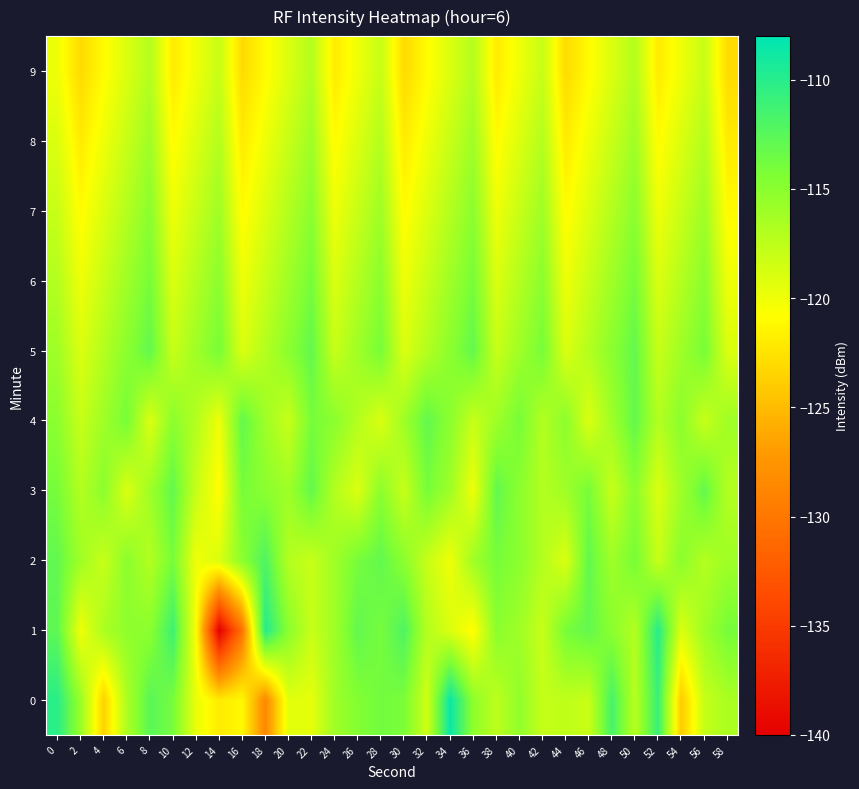

Reading left to right, transcribe all the data shown in this chart.

0: 0=-110.1	2=-115.7	4=-123.6	6=-116.7	8=-112.5	10=-114.0	12=-119.7	14=-122.0	16=-121.1	18=-128.6	20=-119.4	22=-119.5	24=-116.0	26=-114.6	28=-113.8	30=-114.2	32=-118.4	34=-108.5	36=-115.2	38=-117.5	40=-115.3	42=-117.9	44=-117.6	46=-118.1	48=-111.6	50=-117.2	52=-110.8	54=-124.1	56=-118.0	58=-116.6
1: 0=-112.8	2=-120.1	4=-116.6	6=-115.2	8=-115.0	10=-111.1	12=-120.6	14=-140.0	16=-130.2	18=-109.8	20=-115.0	22=-118.0	24=-116.0	26=-113.0	28=-114.0	30=-112.0	32=-117.0	34=-119.0	36=-121.0	38=-115.0	40=-116.0	42=-118.0	44=-114.0	46=-113.0	48=-115.0	50=-117.0	52=-110.0	54=-119.0	56=-116.0	58=-114.0
2: 0=-113.0	2=-116.0	4=-118.0	6=-115.0	8=-117.0	10=-114.0	12=-120.0	14=-119.0	16=-115.0	18=-112.0	20=-117.0	22=-118.0	24=-116.0	26=-114.0	28=-113.0	30=-115.0	32=-118.0	34=-120.0	36=-116.0	38=-114.0	40=-115.0	42=-117.0	44=-119.0	46=-113.0	48=-116.0	50=-114.0	52=-118.0	54=-115.0	56=-117.0	58=-116.0
3: 0=-114.0	2=-117.0	4=-115.0	6=-119.0	8=-116.0	10=-113.0	12=-118.0	14=-121.0	16=-114.0	18=-115.0	20=-116.0	22=-113.0	24=-117.0	26=-119.0	28=-115.0	30=-118.0	32=-114.0	34=-116.0	36=-120.0	38=-113.0	40=-115.0	42=-117.0	44=-116.0	46=-114.0	48=-118.0	50=-115.0	52=-119.0	54=-116.0	56=-113.0	58=-117.0
4: 0=-115.0	2=-118.0	4=-116.0	6=-114.0	8=-119.0	10=-115.0	12=-117.0	14=-120.0	16=-113.0	18=-116.0	20=-118.0	22=-114.0	24=-115.0	26=-117.0	28=-119.0	30=-116.0	32=-113.0	34=-115.0	36=-118.0	38=-116.0	40=-114.0	42=-117.0	44=-115.0	46=-119.0	48=-116.0	50=-113.0	52=-117.0	54=-115.0	56=-118.0	58=-116.0
5: 0=-116.0	2=-119.0	4=-117.0	6=-115.0	8=-113.0	10=-118.0	12=-116.0	14=-114.0	16=-119.0	18=-117.0	20=-115.0	22=-113.0	24=-118.0	26=-116.0	28=-114.0	30=-119.0	32=-117.0	34=-115.0	36=-113.0	38=-118.0	40=-116.0	42=-114.0	44=-119.0	46=-117.0	48=-115.0	50=-113.0	52=-118.0	54=-116.0	56=-114.0	58=-119.0
6: 0=-117.0	2=-120.0	4=-118.0	6=-116.0	8=-114.0	10=-119.0	12=-117.0	14=-115.0	16=-120.0	18=-118.0	20=-116.0	22=-114.0	24=-119.0	26=-117.0	28=-115.0	30=-120.0	32=-118.0	34=-116.0	36=-114.0	38=-119.0	40=-117.0	42=-115.0	44=-120.0	46=-118.0	48=-116.0	50=-114.0	52=-119.0	54=-117.0	56=-115.0	58=-120.0
7: 0=-118.0	2=-121.0	4=-119.0	6=-117.0	8=-115.0	10=-120.0	12=-118.0	14=-116.0	16=-121.0	18=-119.0	20=-117.0	22=-115.0	24=-120.0	26=-118.0	28=-116.0	30=-121.0	32=-119.0	34=-117.0	36=-115.0	38=-120.0	40=-118.0	42=-116.0	44=-121.0	46=-119.0	48=-117.0	50=-115.0	52=-120.0	54=-118.0	56=-116.0	58=-121.0
8: 0=-119.0	2=-122.0	4=-120.0	6=-118.0	8=-116.0	10=-121.0	12=-119.0	14=-117.0	16=-122.0	18=-120.0	20=-118.0	22=-116.0	24=-121.0	26=-119.0	28=-117.0	30=-122.0	32=-120.0	34=-118.0	36=-116.0	38=-121.0	40=-119.0	42=-117.0	44=-122.0	46=-120.0	48=-118.0	50=-116.0	52=-121.0	54=-119.0	56=-117.0	58=-122.0
9: 0=-120.0	2=-123.0	4=-121.0	6=-119.0	8=-117.0	10=-122.0	12=-120.0	14=-118.0	16=-123.0	18=-121.0	20=-119.0	22=-117.0	24=-122.0	26=-120.0	28=-118.0	30=-123.0	32=-121.0	34=-119.0	36=-117.0	38=-122.0	40=-120.0	42=-118.0	44=-123.0	46=-121.0	48=-119.0	50=-117.0	52=-122.0	54=-120.0	56=-118.0	58=-123.0